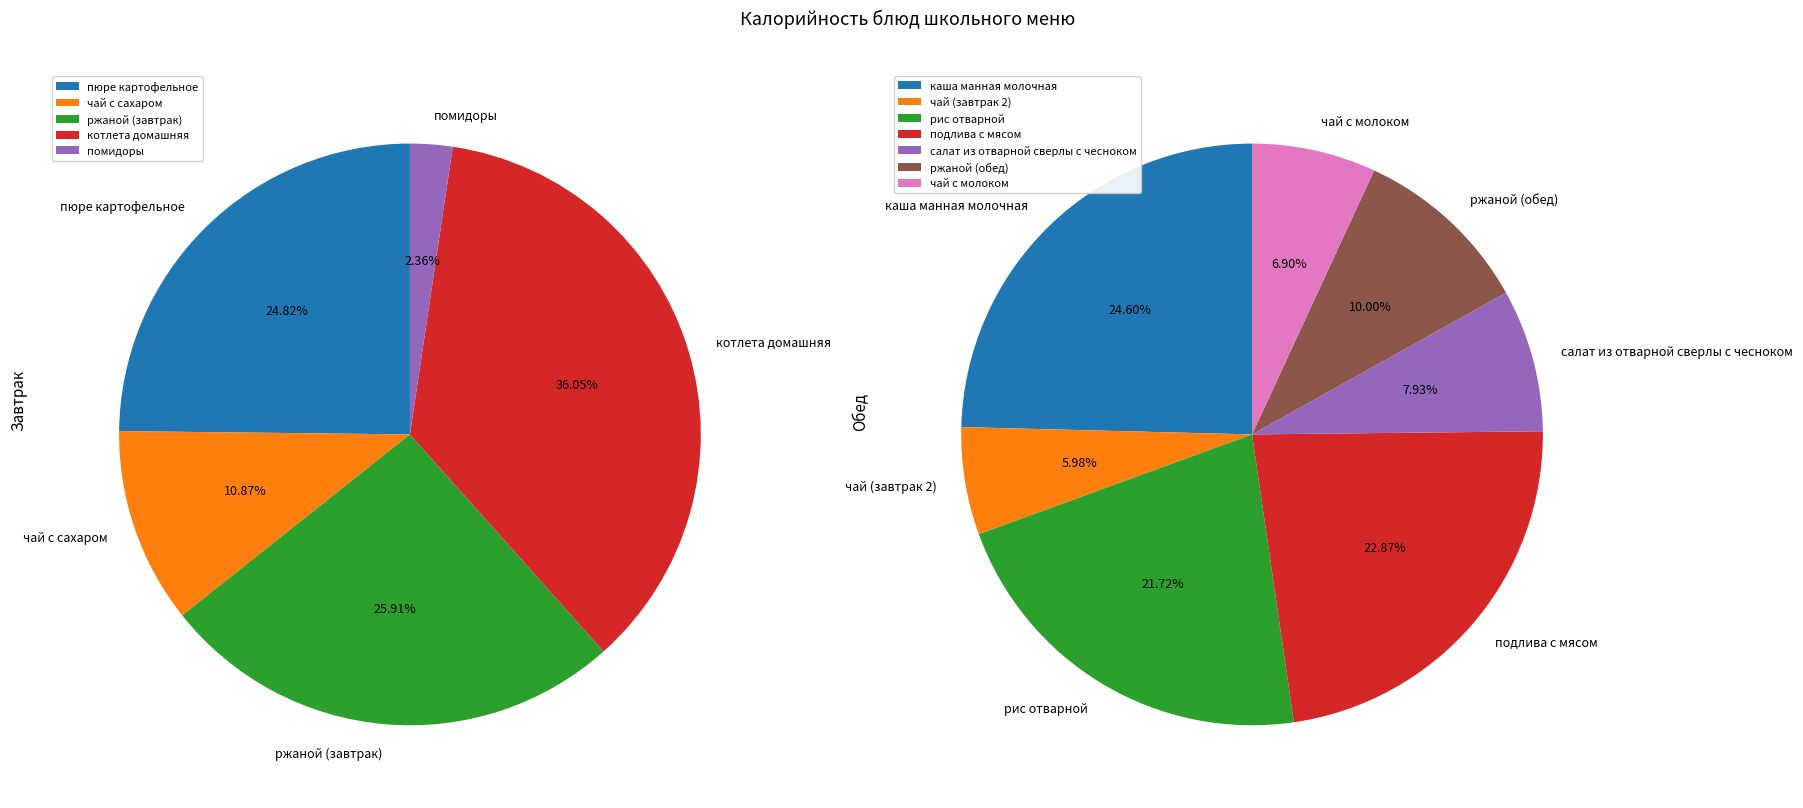

Is the sum of рис отварной and ржаной (обед) greater than half?

No